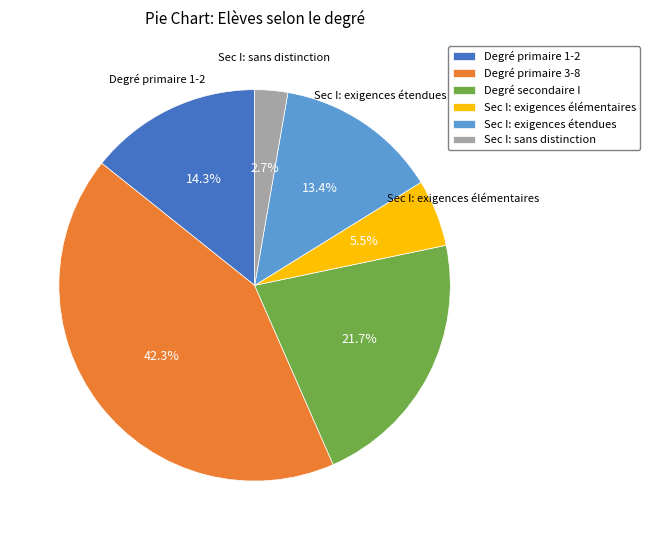

Is there a majority slice in this chart?

No